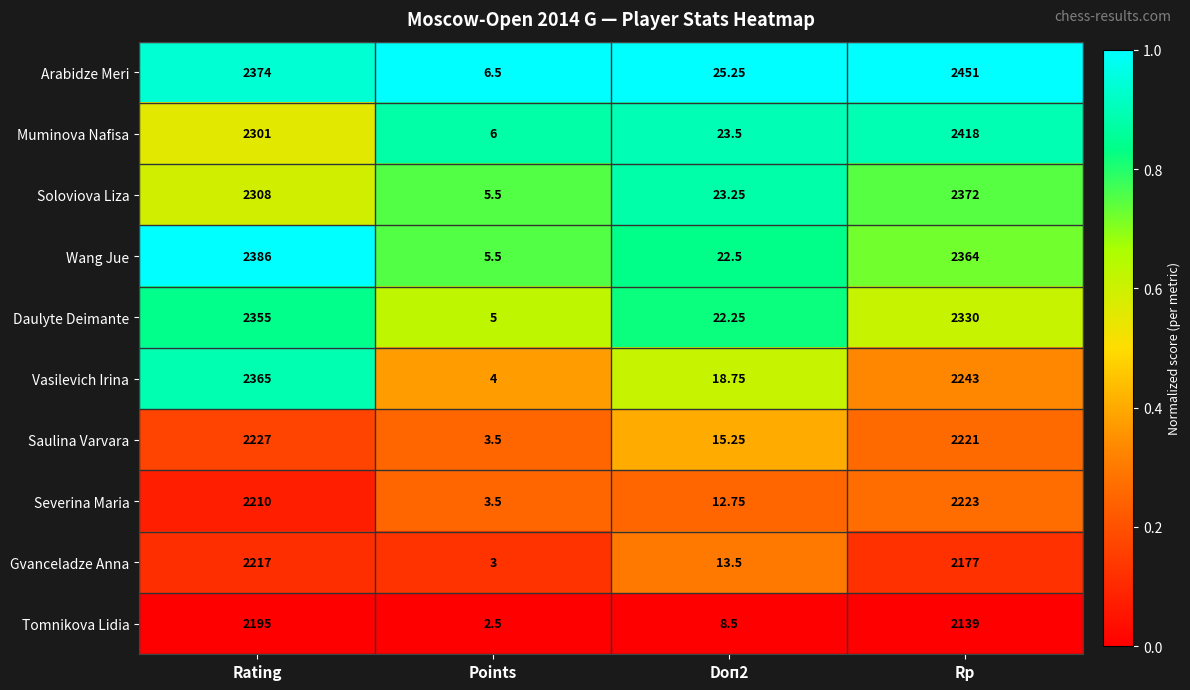

List the series in order of their peak value, lowest first.

Tomnikova Lidia, Gvanceladze Anna, Severina Maria, Saulina Varvara, Daulyte Deimante, Vasilevich Irina, Soloviova Liza, Wang Jue, Muminova Nafisa, Arabidze Meri